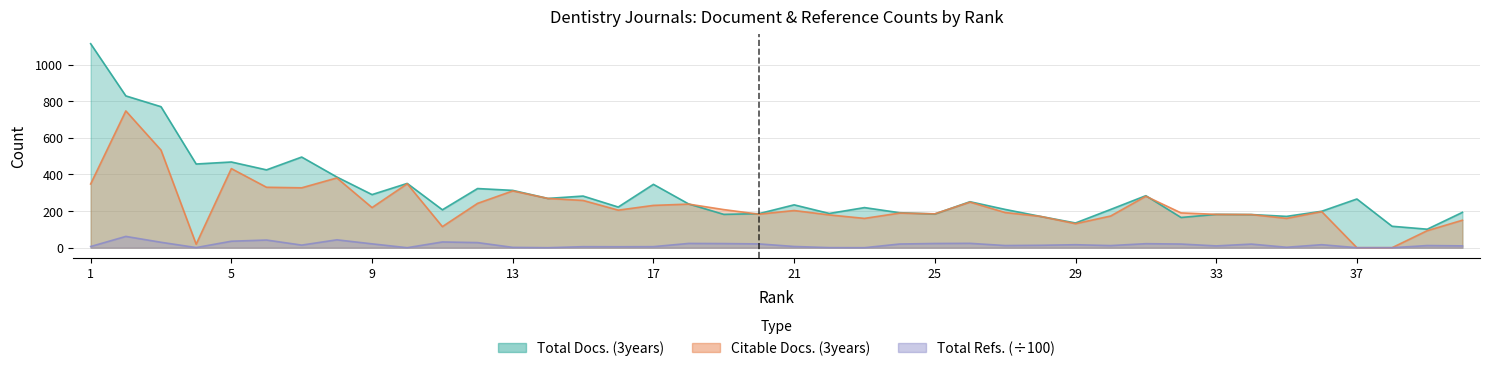

Reading right to left, what are all the values shown in this chart?

Total Docs. (3years): 193.0	101.0	117.0	266.0	199.0	171.0	181.0	182.0	165.0	284.0	209.0	135.0	171.0	209.0	251.0	184.0	191.0	219.0	187.0	234.0	186.0	182.0	239.0	346.0	222.0	282.0	269.0	313.0	323.0	207.0	351.0	290.0	386.0	495.0	425.0	468.0	457.0	770.0	829.0	1114.0
Citable Docs. (3years): 150.0	93.0	0.0	0.0	197.0	160.0	181.0	182.0	190.0	281.0	173.0	131.0	171.0	192.0	249.0	185.0	189.0	160.0	179.0	203.0	183.0	208.0	238.0	231.0	205.0	258.0	269.0	310.0	242.0	115.0	349.0	219.0	381.0	327.0	330.0	432.0	19.0	533.0	747.0	348.0
Total Refs.: 9.9	11.7	0.0	0.0	16.4	2.4	19.7	9.8	20.0	21.9	11.6	16.2	13.2	11.8	23.8	22.9	20.1	0.0	0.4	6.7	20.7	22.5	23.2	5.8	5.1	5.5	0.0	1.8	27.8	31.4	0.0	21.0	43.0	14.2	41.8	35.4	0.7	29.6	61.6	6.4